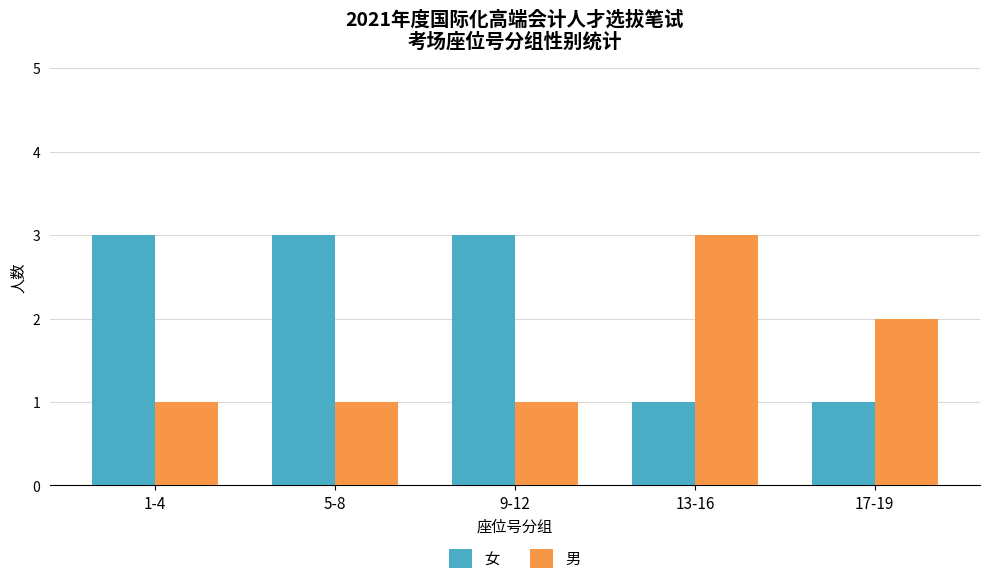

What is the sum of the 女 values at 17-19 and 9-12?

4